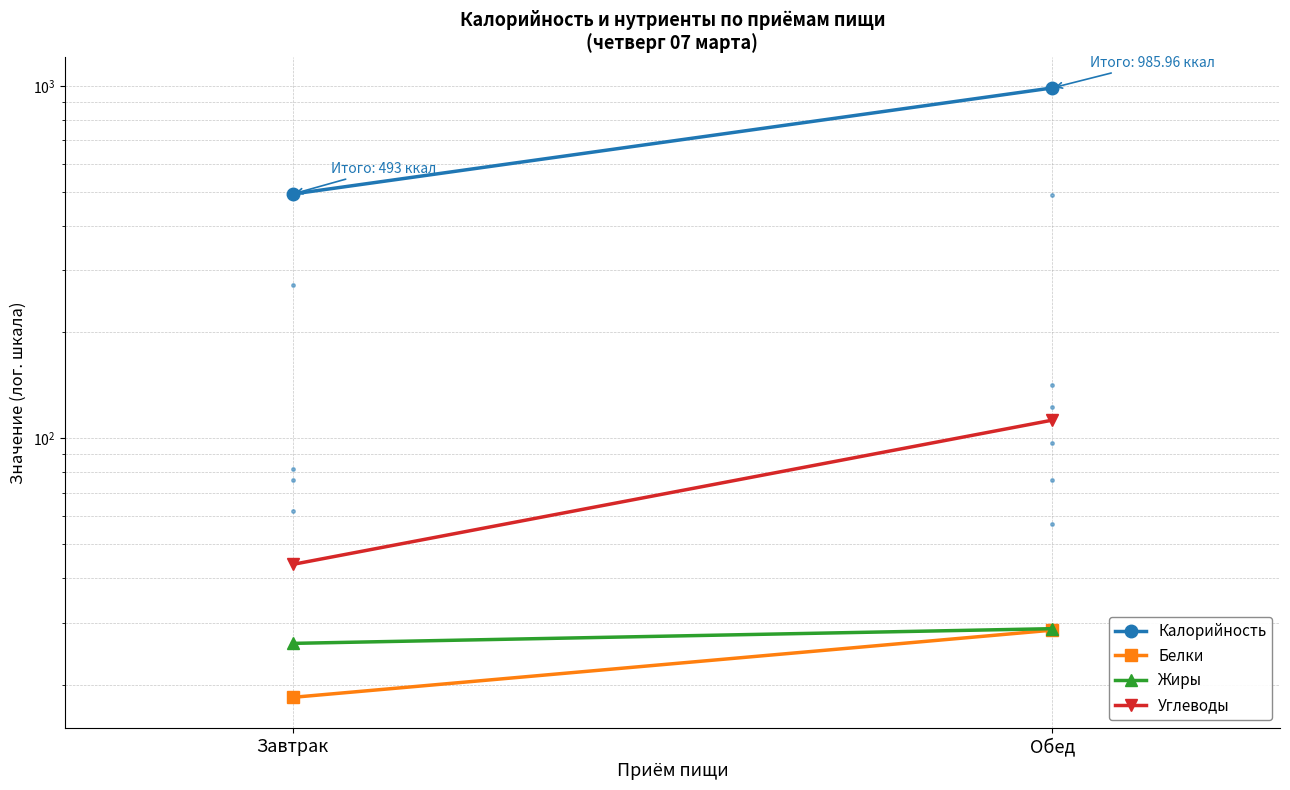

At Обед, list the series in order from smallest to largest.

Белки, Жиры, Углеводы, Калорийность